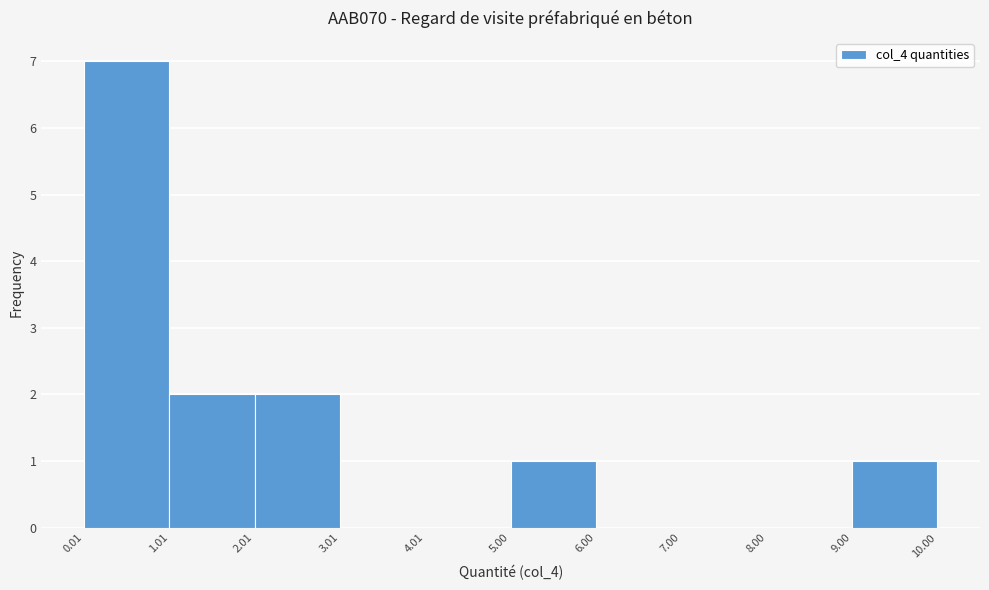

Over which range of the x-axis is the bar tallest?

0.01 to 1.01